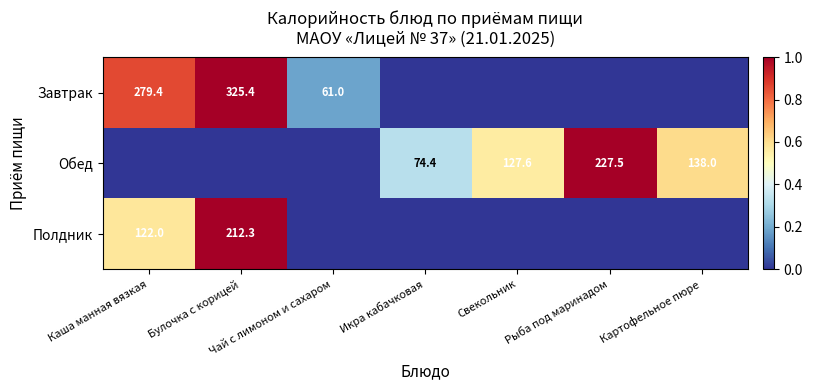

Is the value of Завтрак at Булочка с корицей greater than the value of Обед at Свекольник?

Yes